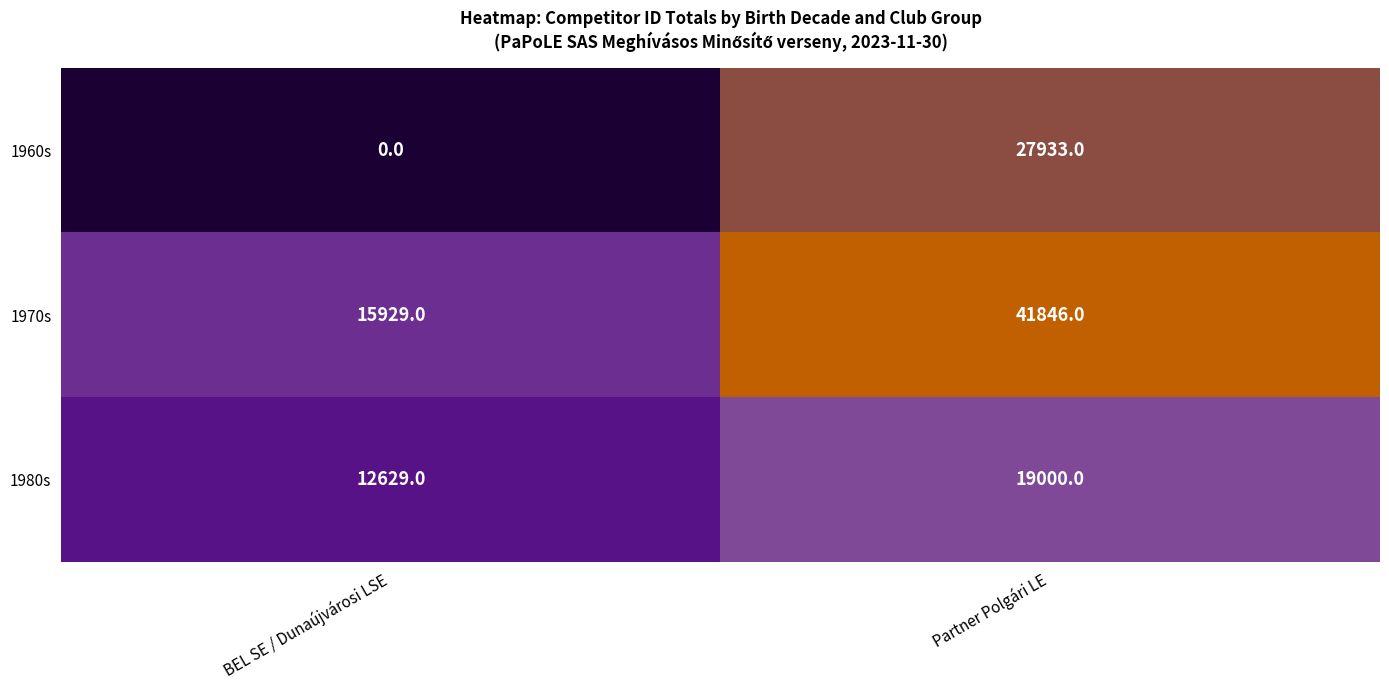

What is the sum of all 1970s values?

57775